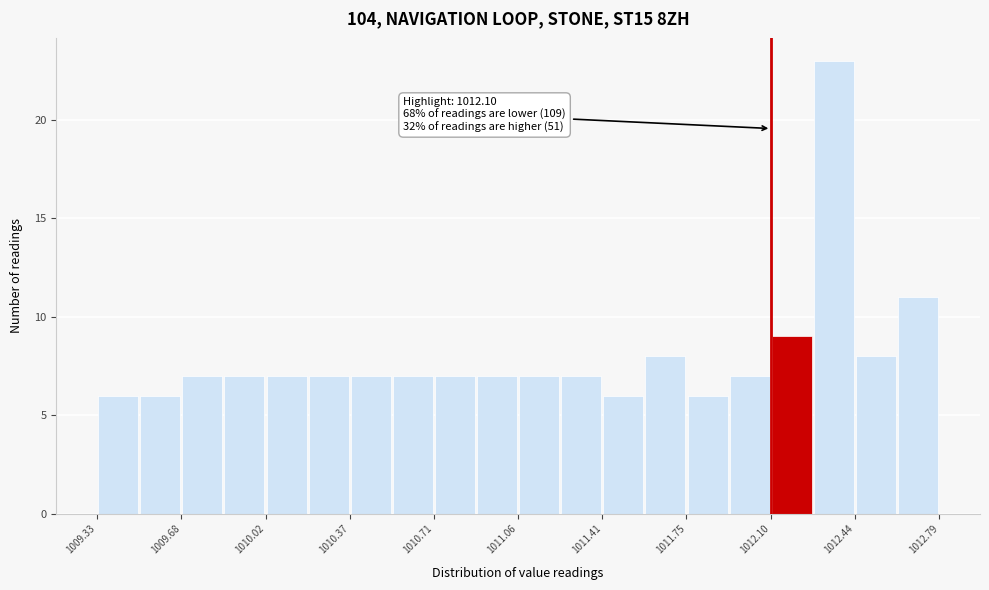

Around what value on the x-axis is the tallest bar? Give the approximate position of its centre, as read against the axis.

1012.35